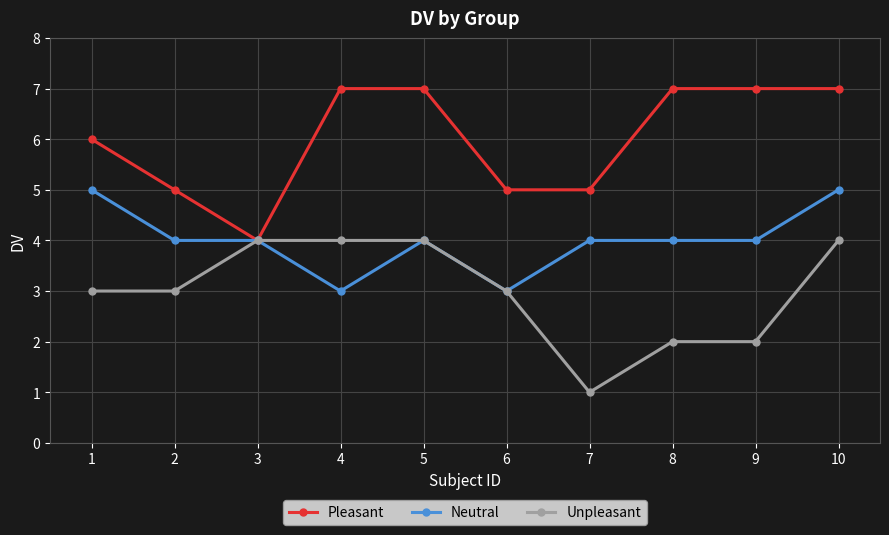

At which category is the sum across all series the highest?

10